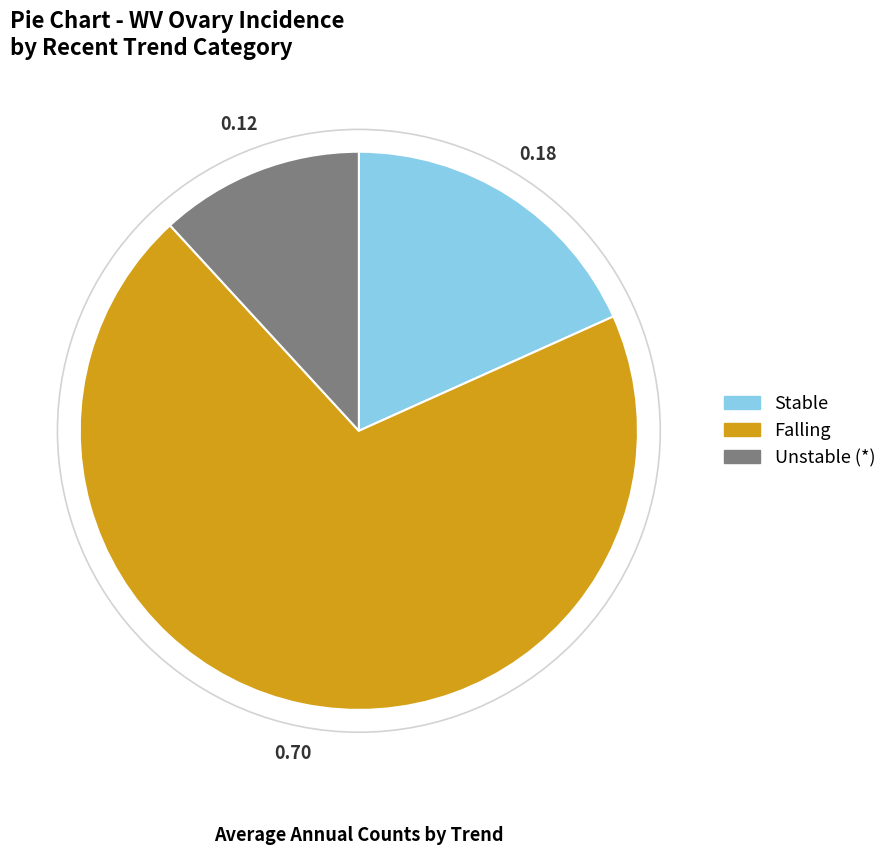

Is there any slice that represents more than half of the pie?

Yes